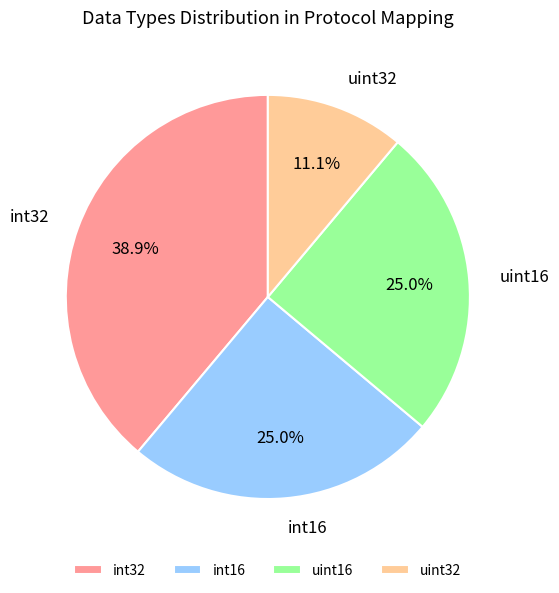

Combined, what portion of the pie is uint16 and int16?

50.0%